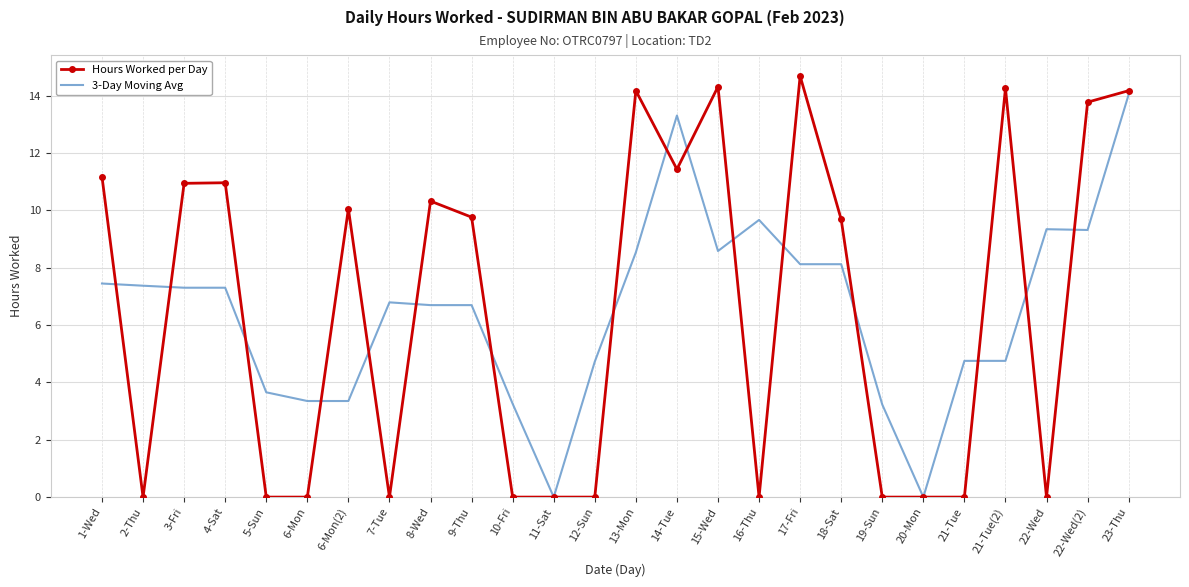

The value of 3-Day Moving Avg at 13-Mon is 8.5. True or false?

True